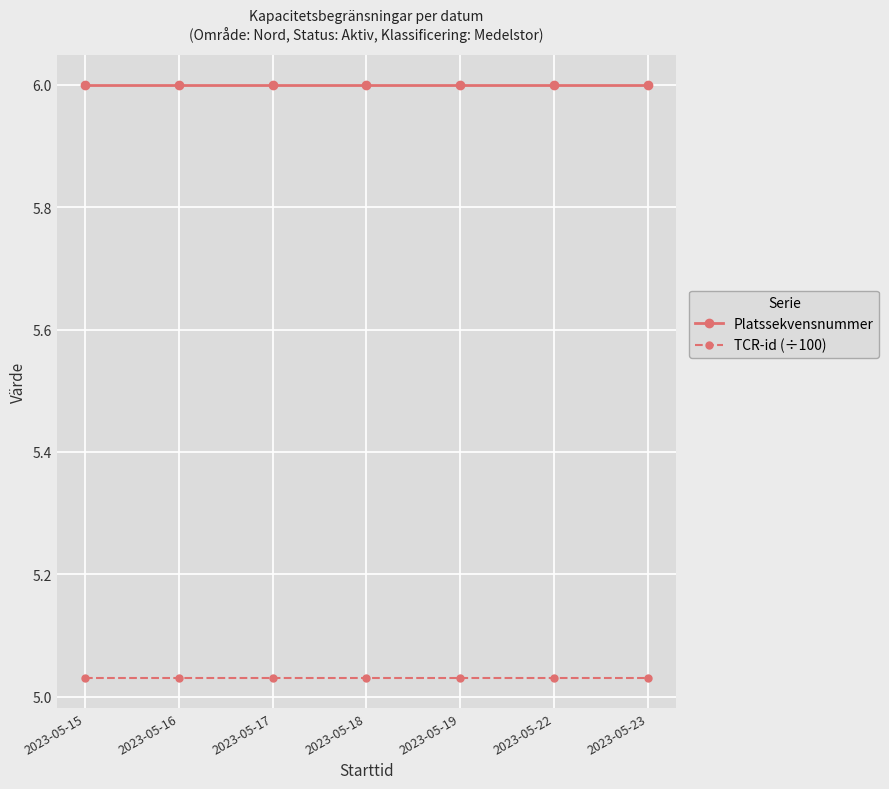

What is the difference between the highest and lowest values at 2023-05-23?

1.0